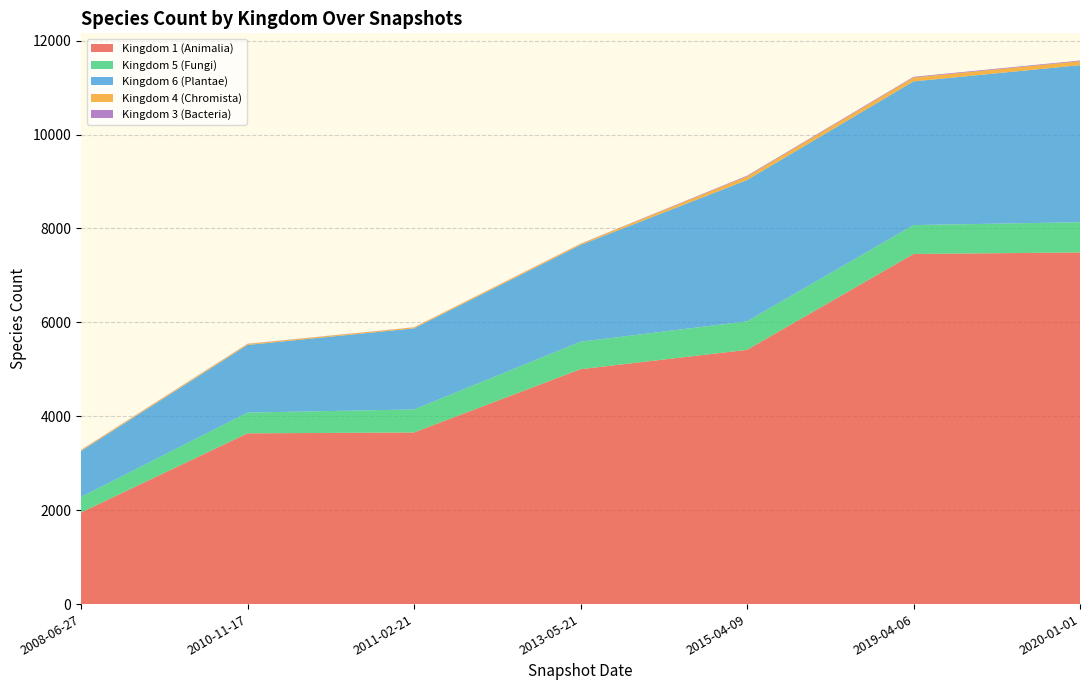

Which category has the lowest value in the Kingdom 1 (Animalia) series?

2008-06-27